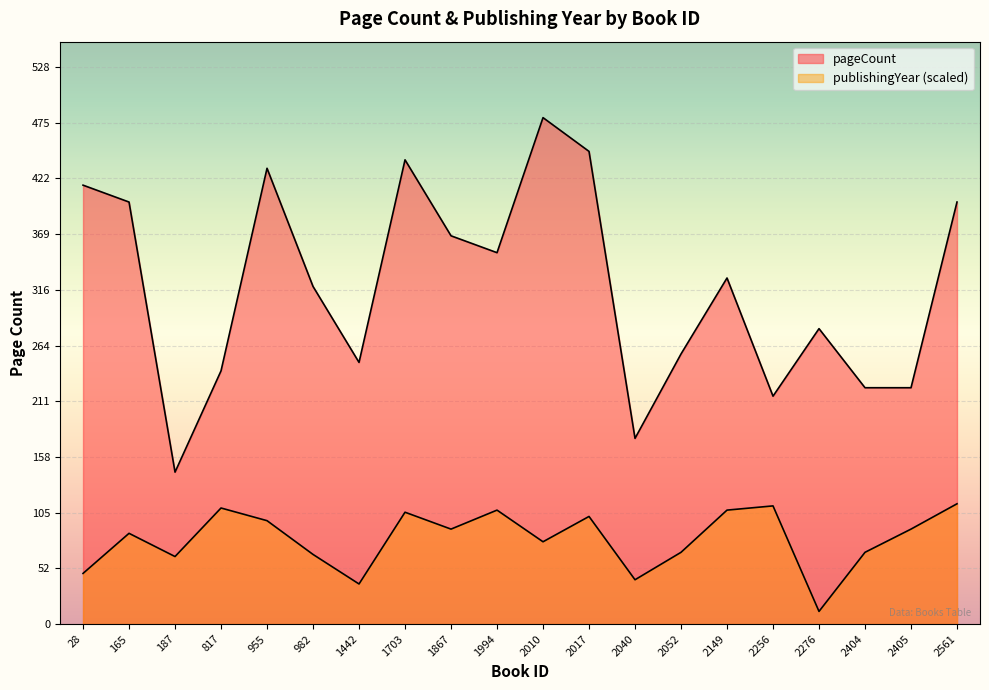

What value does the publishingYear series have at 2149, to the nearest 50?

100